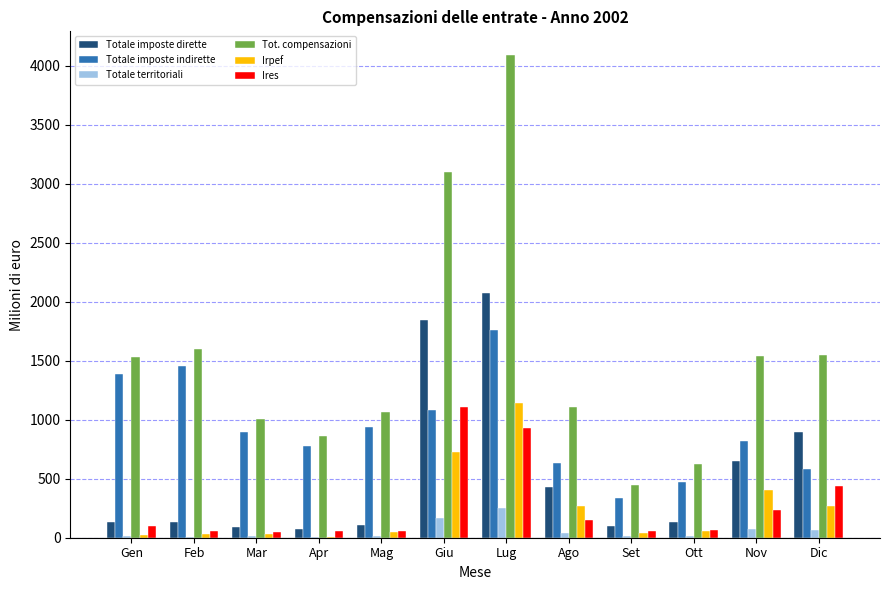

Does the chart contain stacked bars?

No